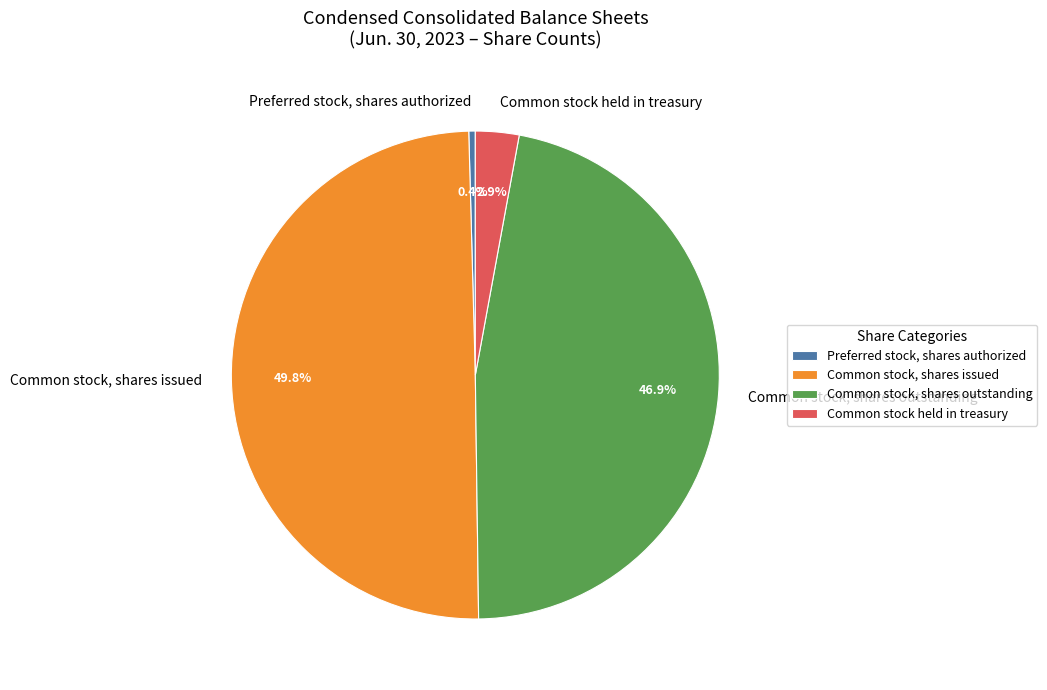

Between Preferred stock, shares authorized and Common stock, shares outstanding, which is larger?

Common stock, shares outstanding